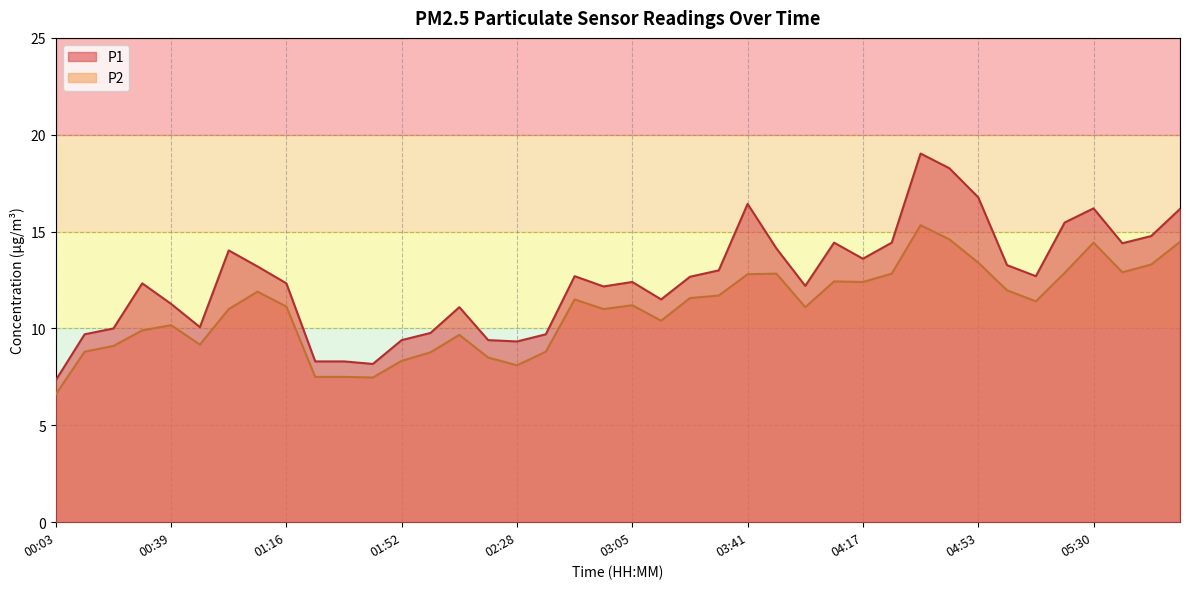

What is the average value of the P1 series?

12.5